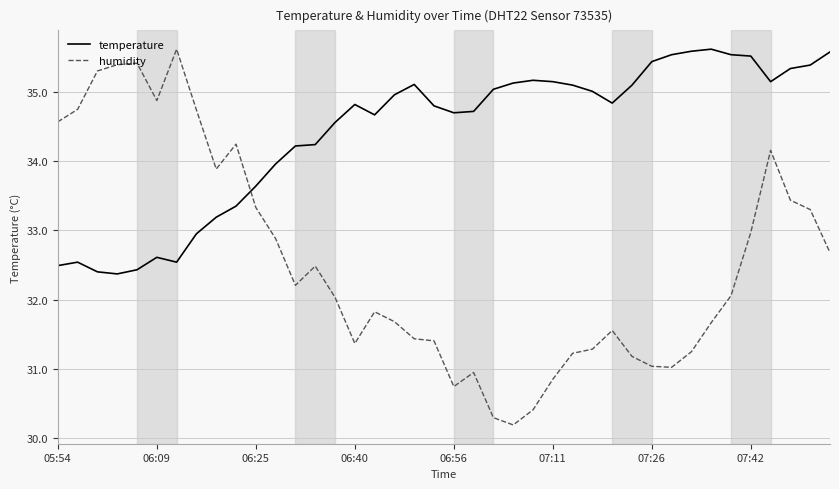

What is the minimum value for humidity?

30.2